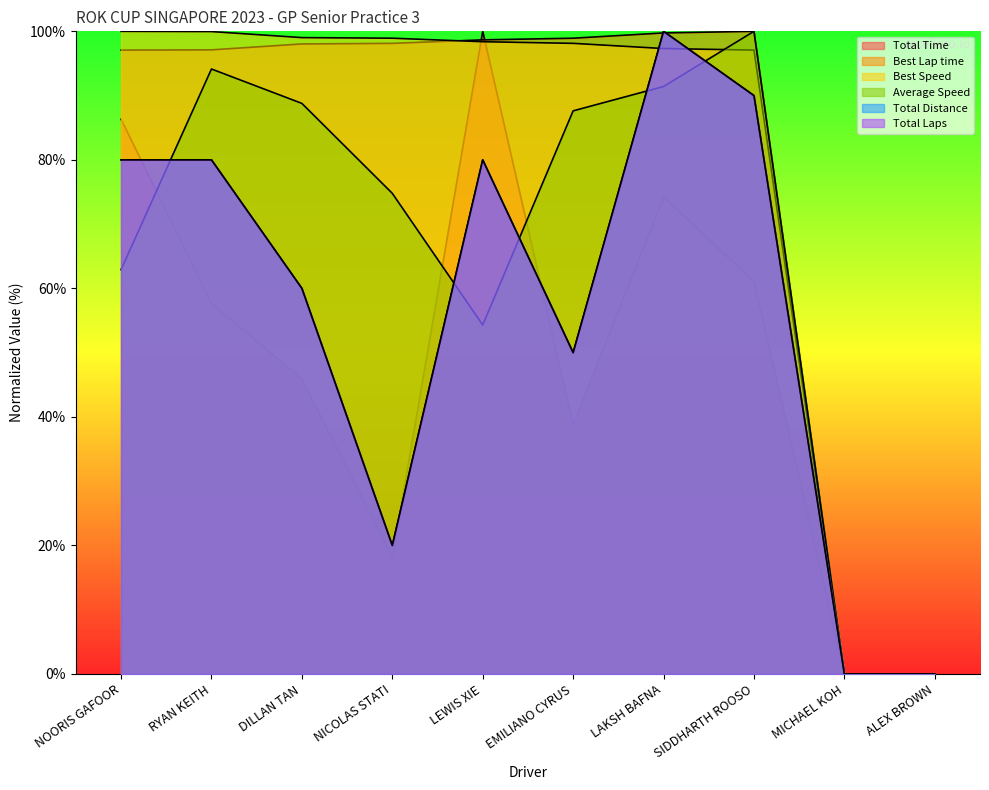

Which series has the largest range (max minus min)?

Total Time